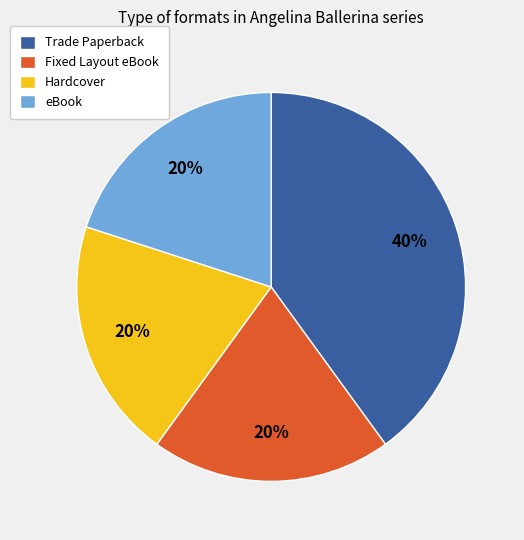

Which slice is the largest?

Trade Paperback